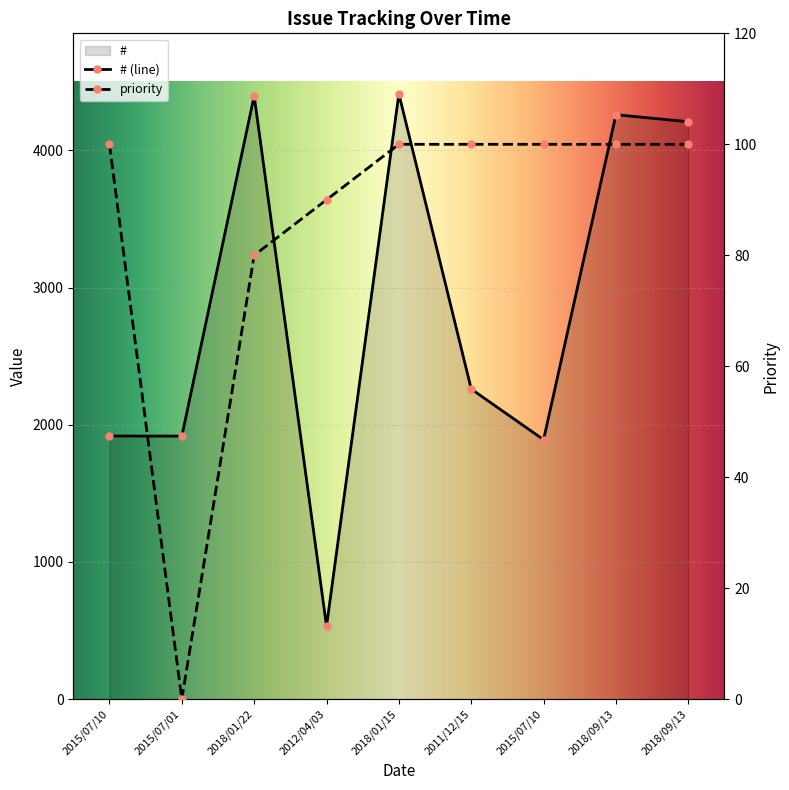

What is the total value across all series at 2018/09/13?

4359